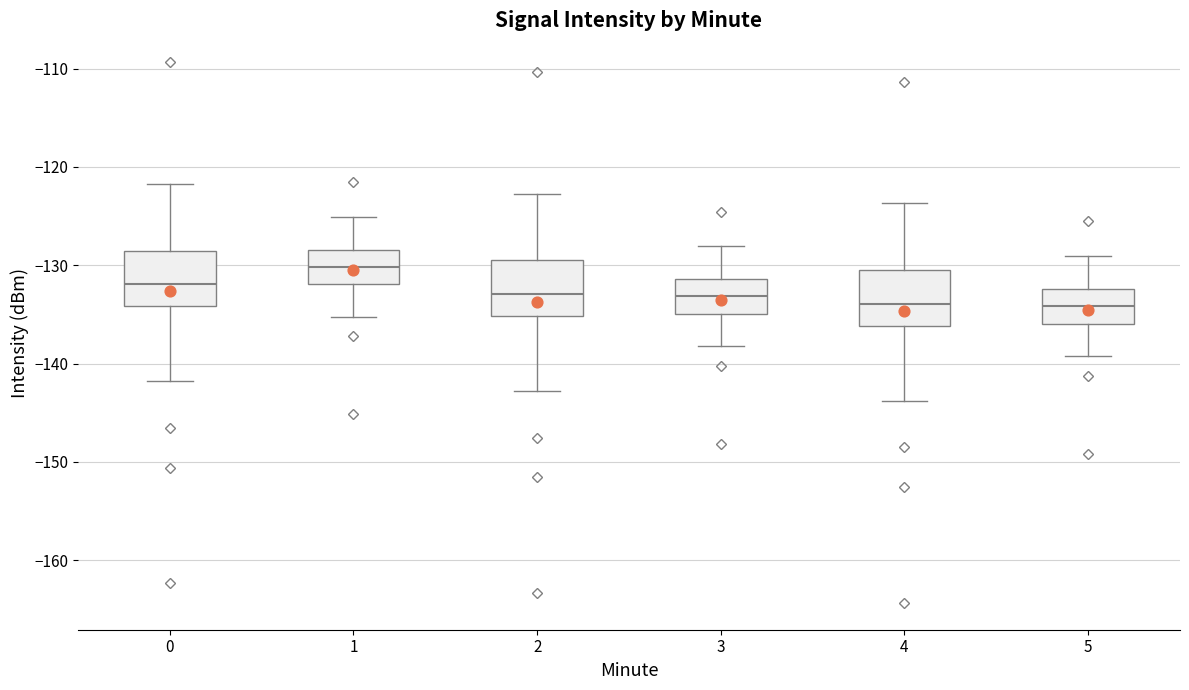

Where is the upper edge of the box at x = 5 on the y-axis? The values are not printed on the chart, so give them approximately, as read against the axis.

-132